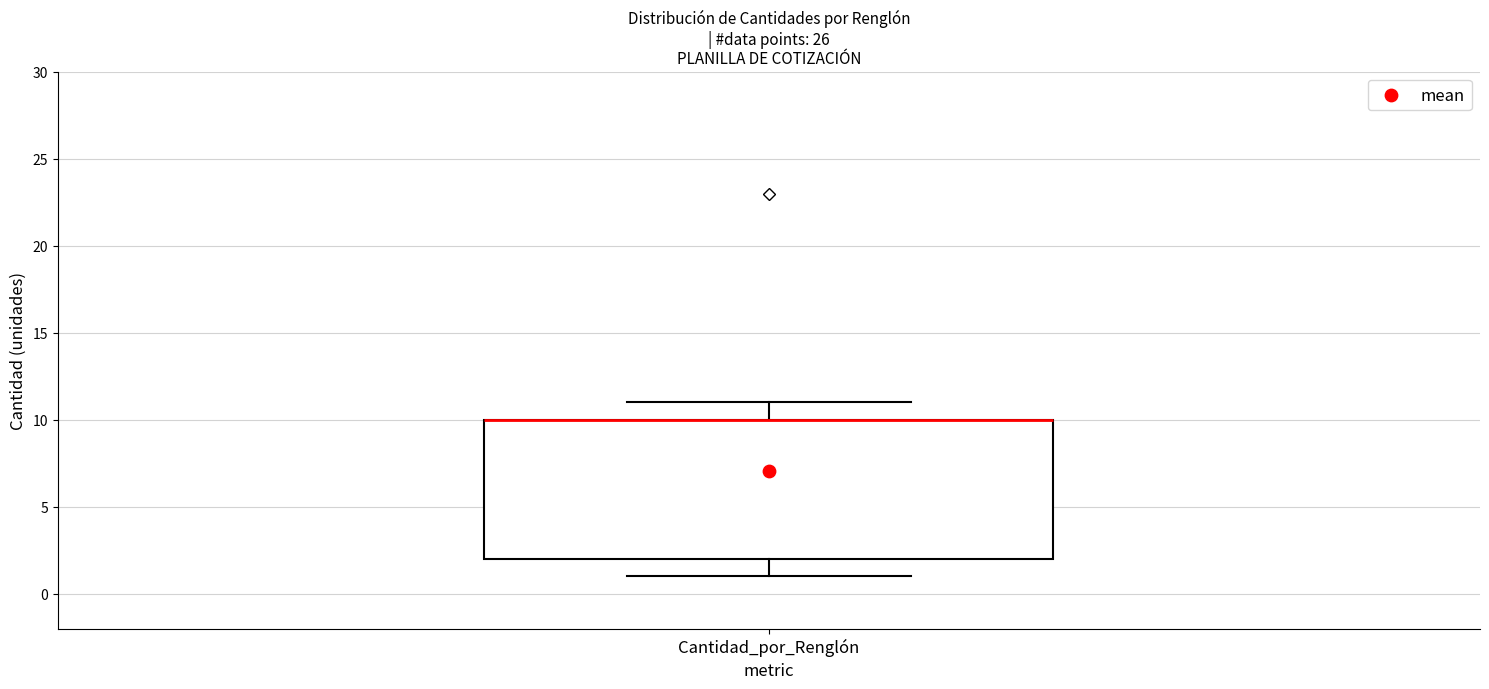

Where does the lower whisker of the box for Cantidad_por_Renglón end on the y-axis? The values are not printed on the chart, so give them approximately, as read against the axis.

1